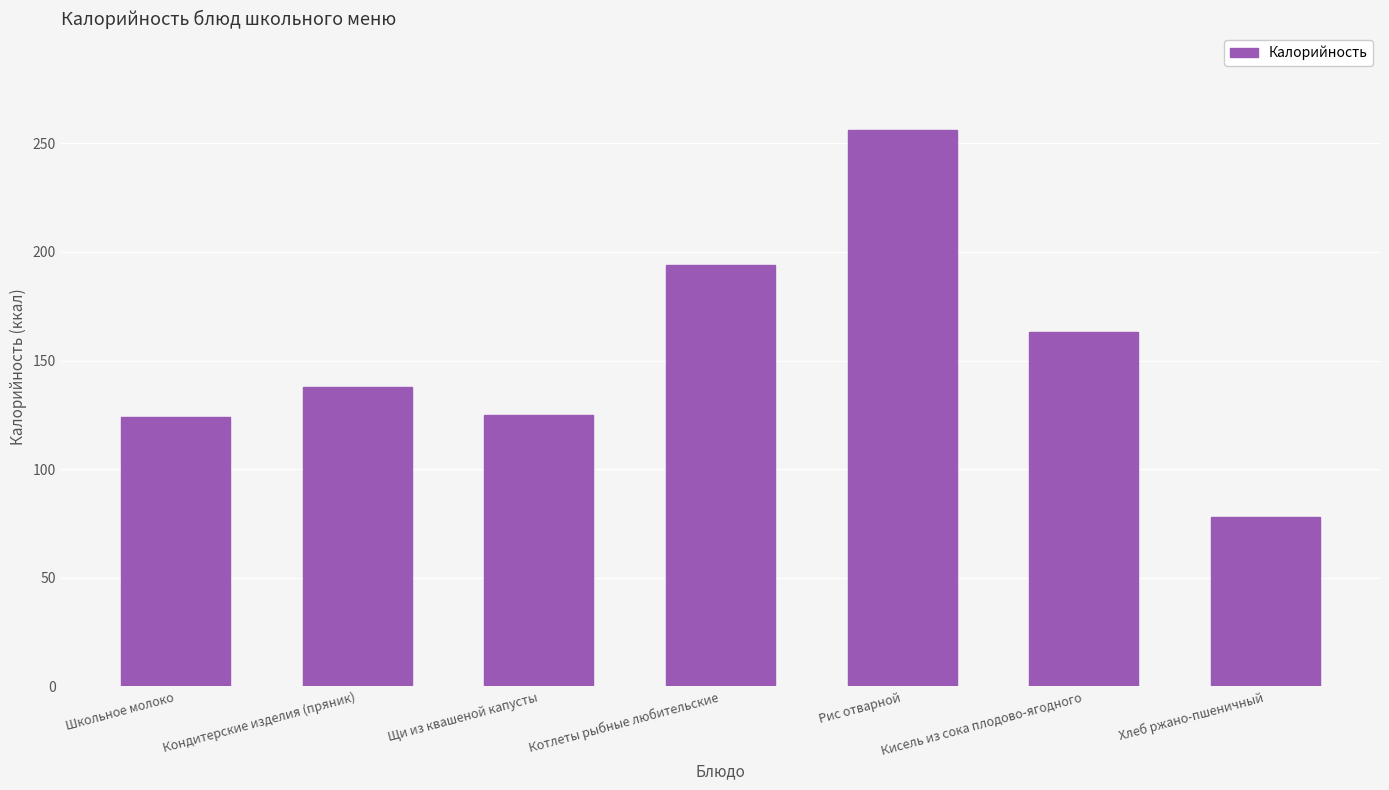

What is the sum of the values at Хлеб ржано-пшеничный and Кондитерские изделия (пряник)?

215.8